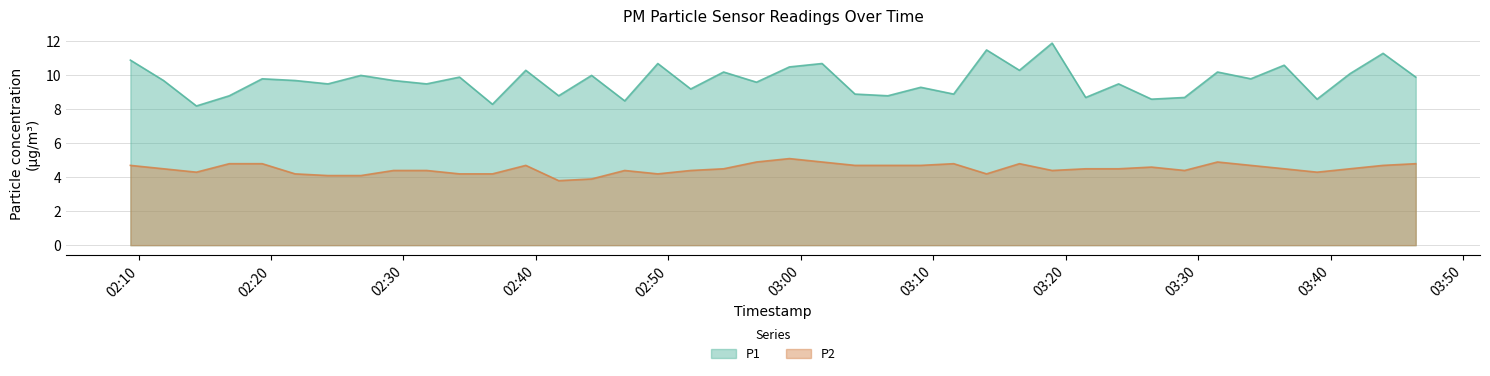

At which category is the sum across all series the highest?

2023-07-16T03:18:58